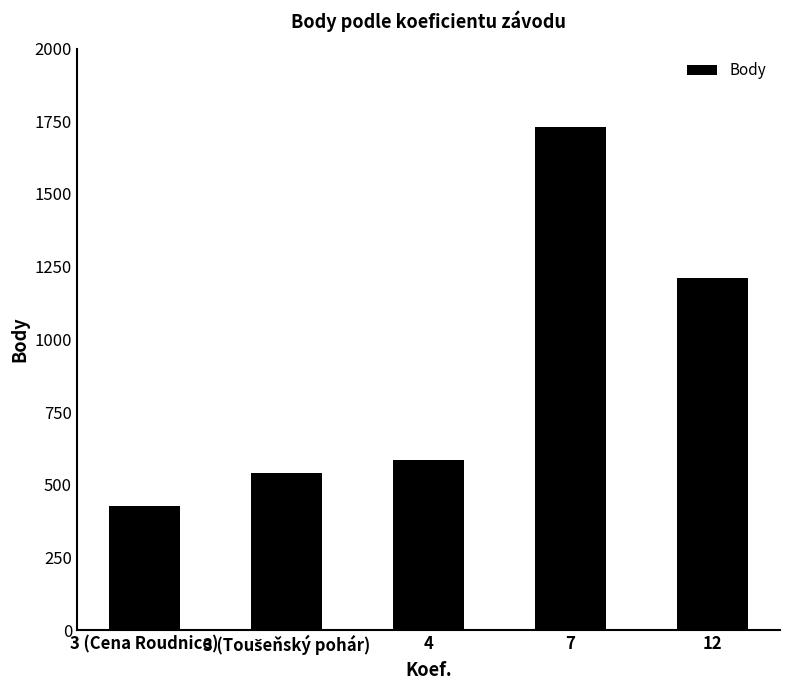

Is it true that the value at 12 is 792?

False